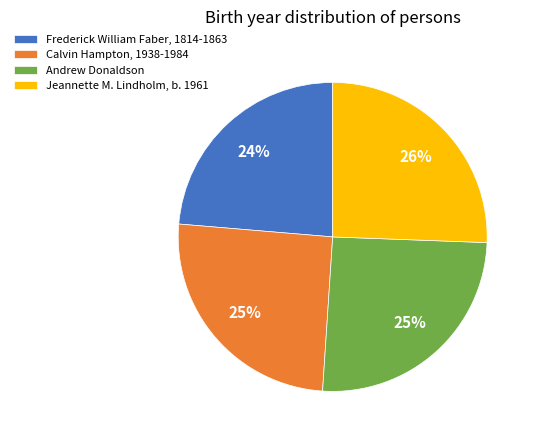

Is there a majority slice in this chart?

No